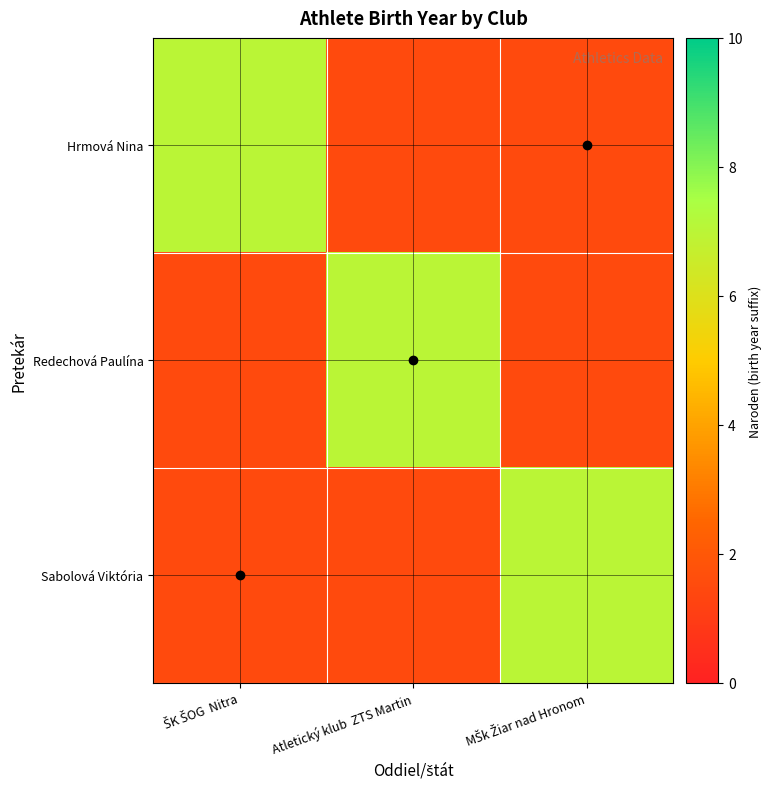

Is it true that Redechová Paulína equals -4 at MŠk Žiar nad Hronom?

False